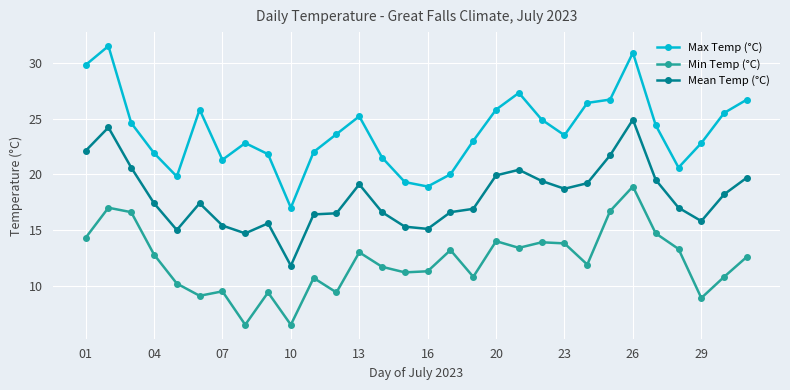

Which series has the widest spread of values?

Max Temp (°C)